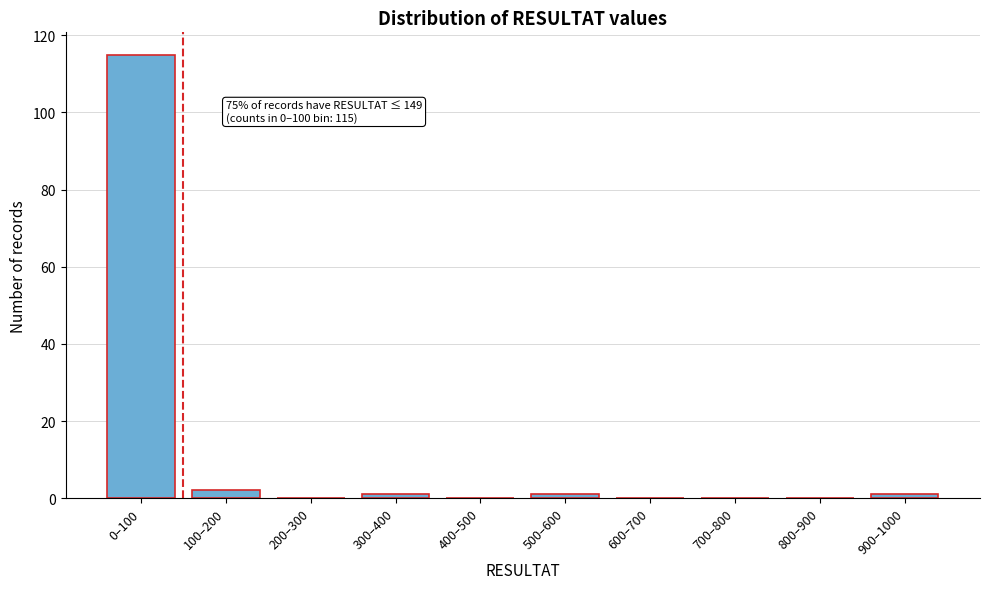

Reading right to left, what are all the values shown in this chart?

900–1000=1	800–900=0	700–800=0	600–700=0	500–600=1	400–500=0	300–400=1	200–300=0	100–200=2	0–100=115